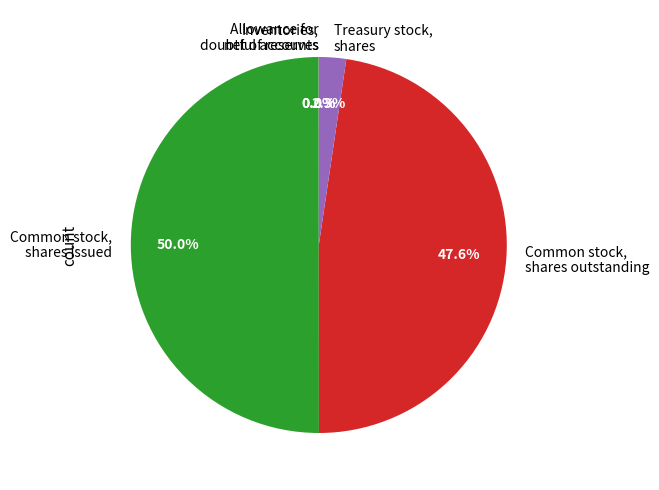

What is the largest slice in the pie chart?

Common stock, shares issued